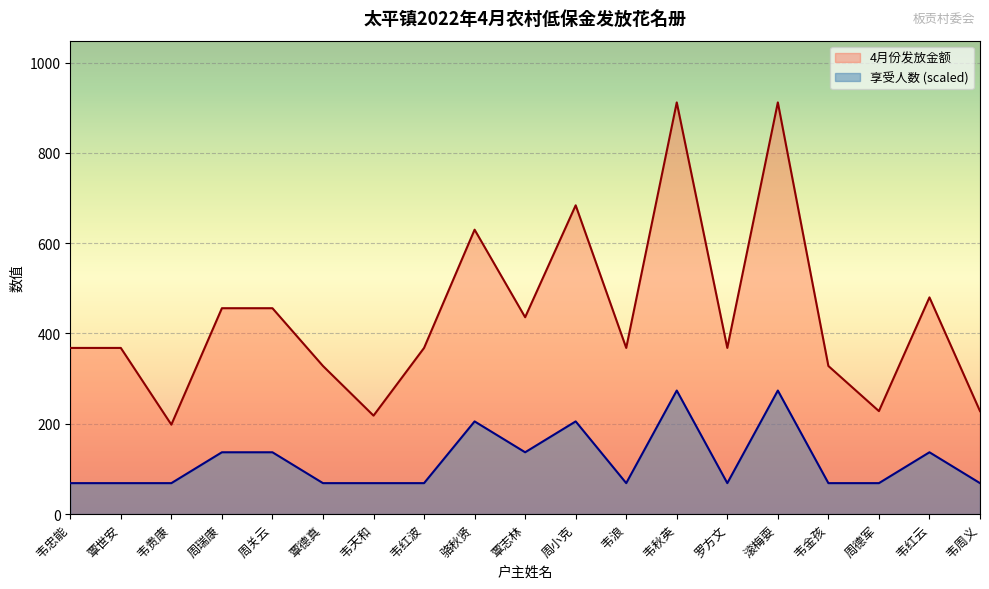

Which series changed the most between 周小克 and 韦秋英?

4月份发放金额